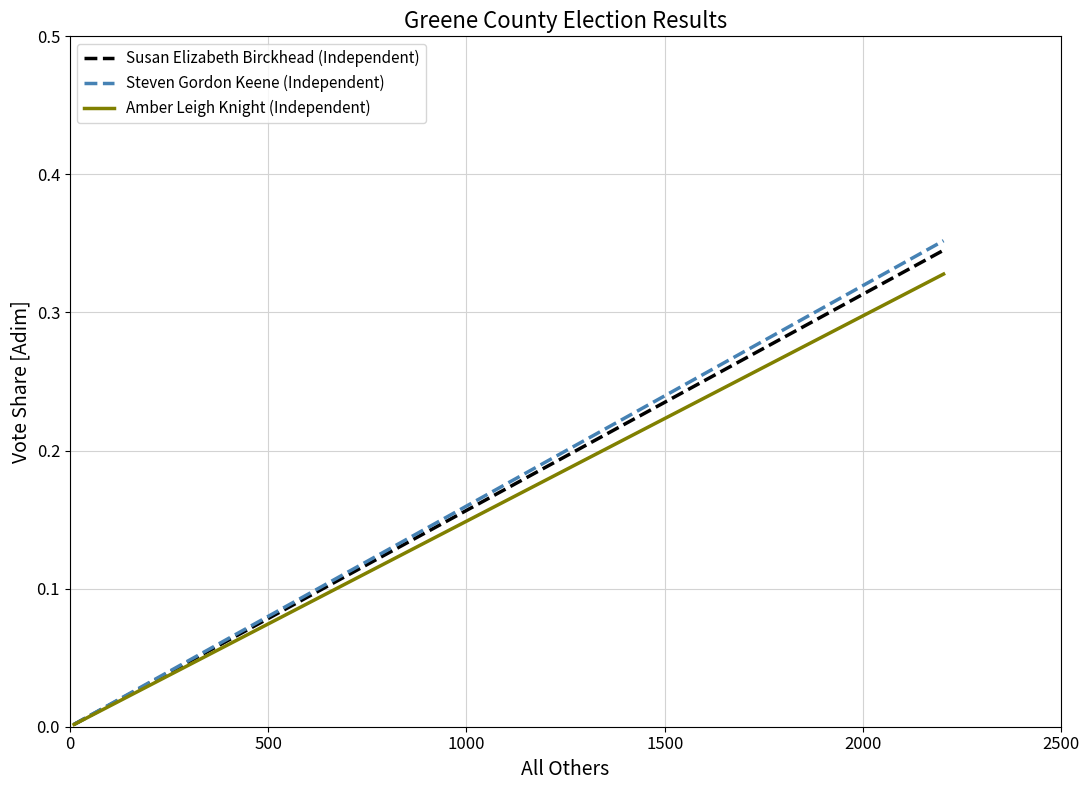

Which series has the widest spread of values?

Steven Gordon Keene (Independent)